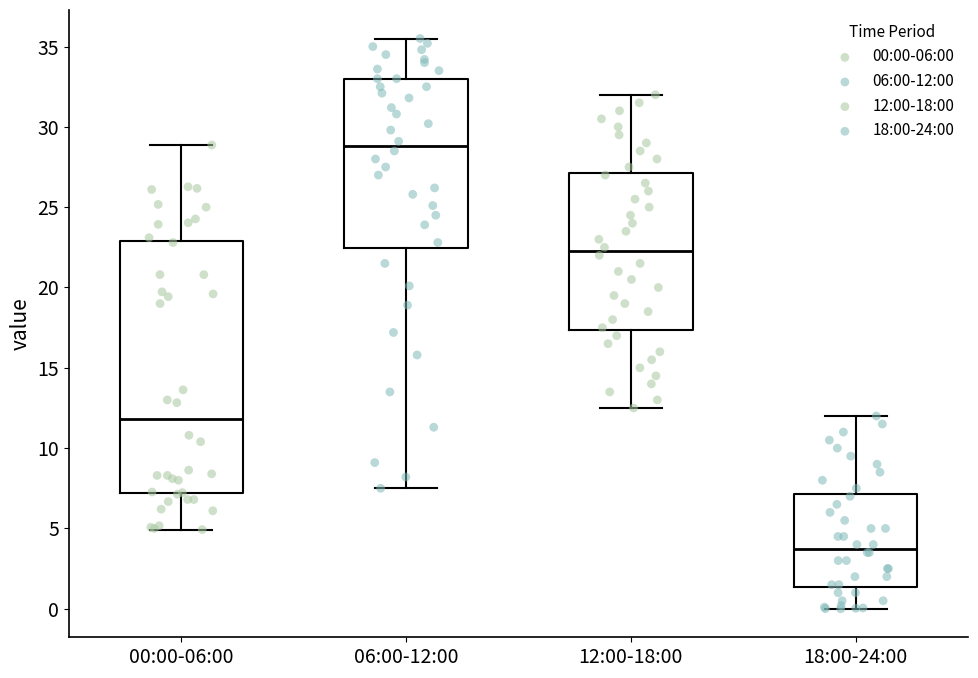

Reading left to right, read every box against the y-axis: the position of its median line, the range the box covers, and the ends of its whiskers. The values are not printed on the chart, so give them approximately, as read against the axis.

00:00-06:00: median 12.0, box 7.0 to 23.0, whiskers 5.0 to 29.0
06:00-12:00: median 29.0, box 22.5 to 33.0, whiskers 7.5 to 35.5
12:00-18:00: median 22.5, box 17.5 to 27.0, whiskers 12.5 to 32.0
18:00-24:00: median 4.0, box 1.5 to 7.0, whiskers 0.0 to 12.0